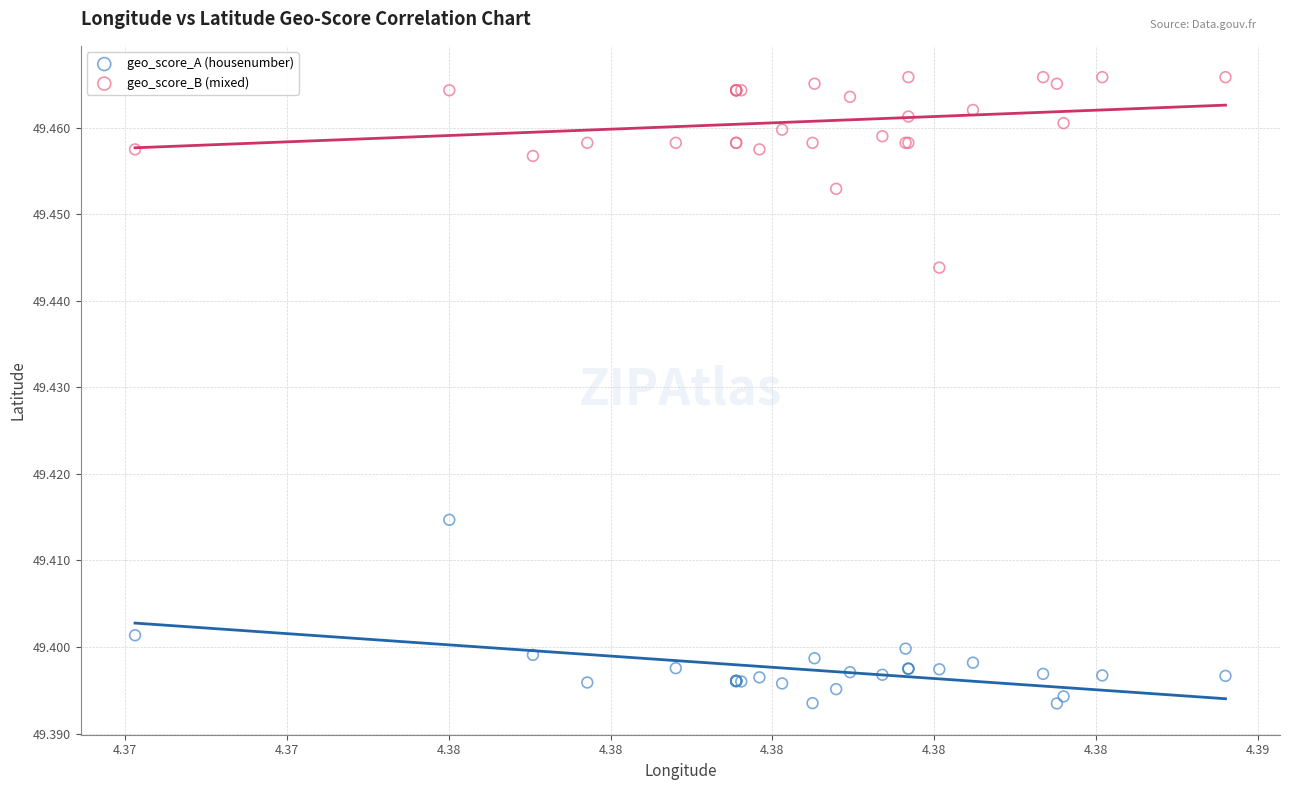

Which series has the widest spread of Y values?

geo_score_B (mixed)